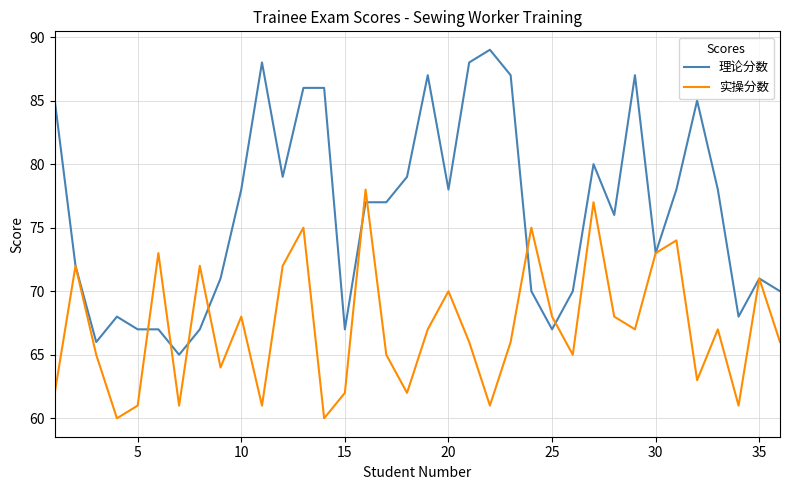

Rank the series by their average value, from lowest to highest.

实操分数, 理论分数